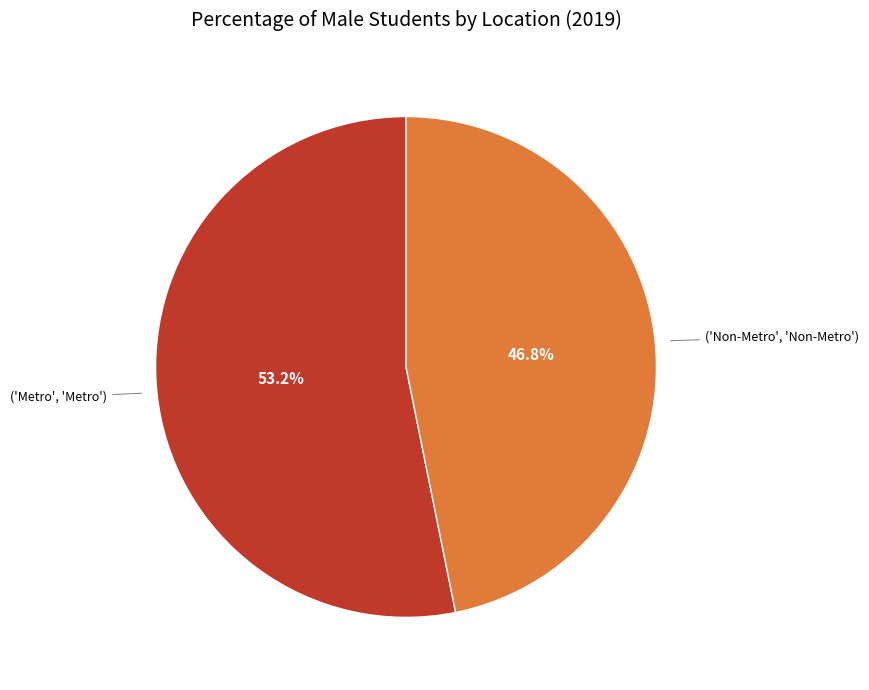

Is there a majority slice in this chart?

Yes